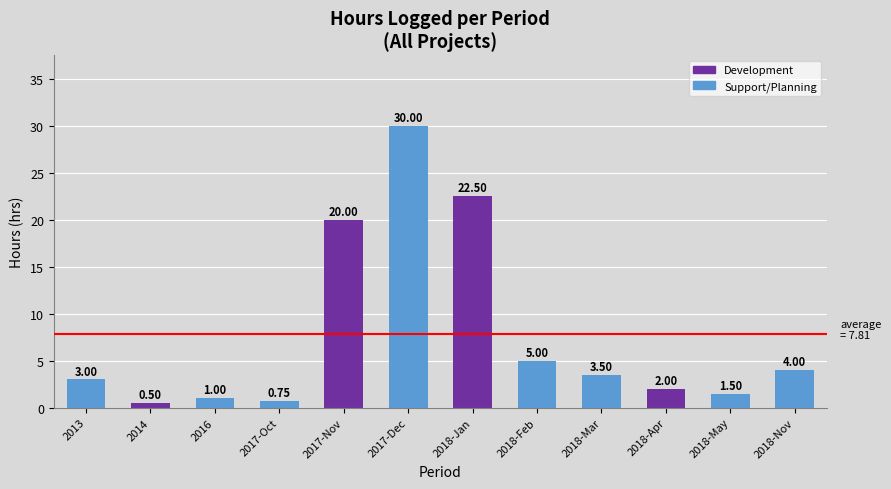

List the labels in order of value, largest first.

2017-Dec, 2018-Jan, 2017-Nov, 2018-Feb, 2018-Nov, 2018-Mar, 2013, 2018-Apr, 2018-May, 2016, 2017-Oct, 2014